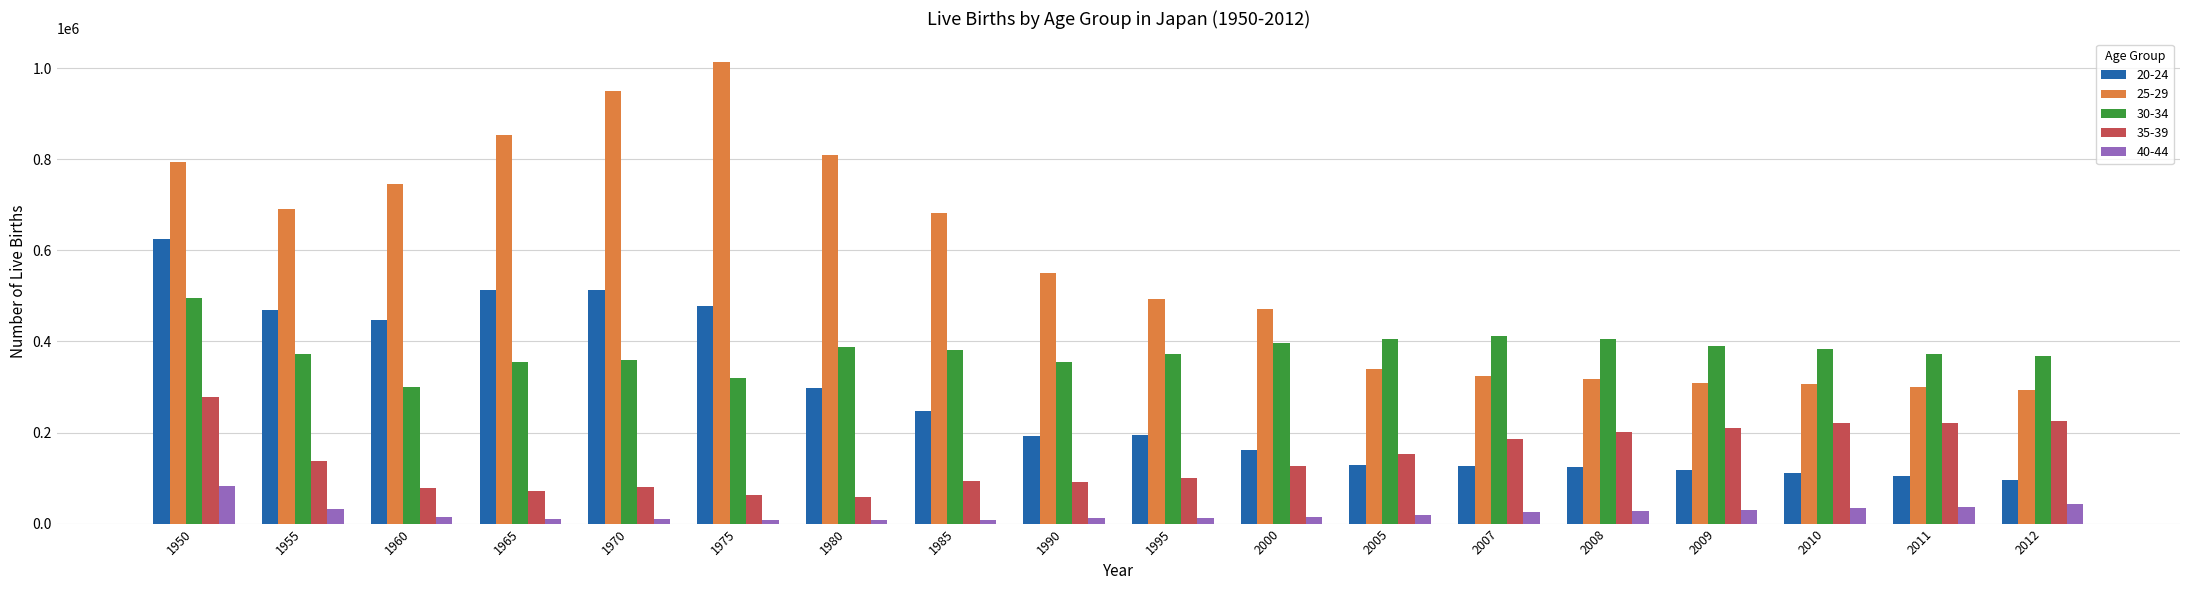

Rank the series by their average value, from highest to lowest.

25-29, 30-34, 20-24, 35-39, 40-44